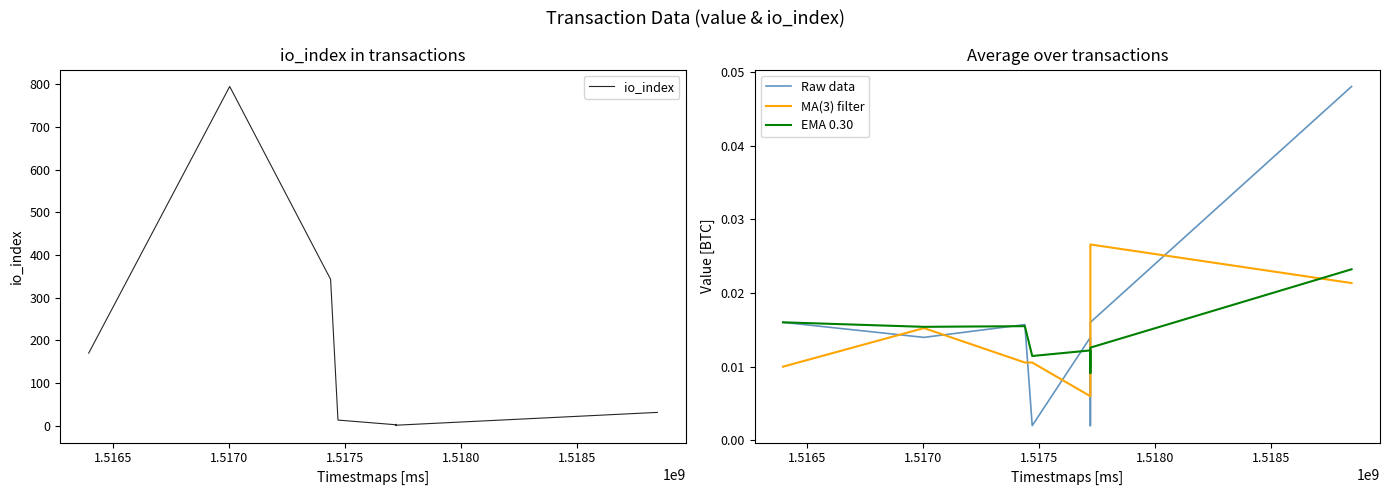

The value of io_index at 1.5180 is 2.0. True or false?

True